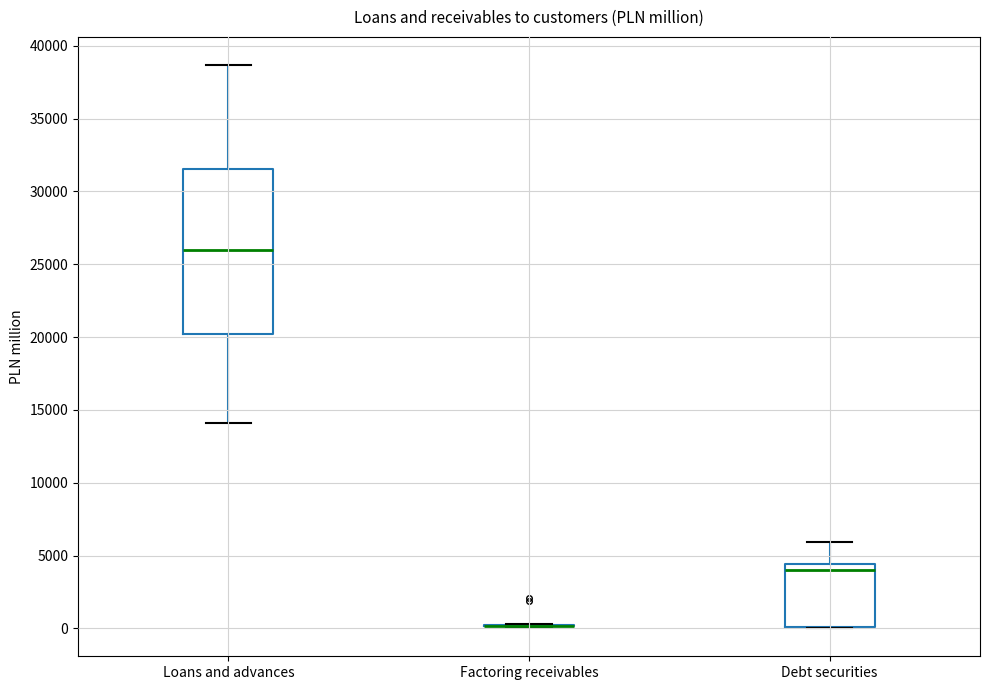

Where is the lower edge of the box for Debt securities on the y-axis? The values are not printed on the chart, so give them approximately, as read against the axis.

0